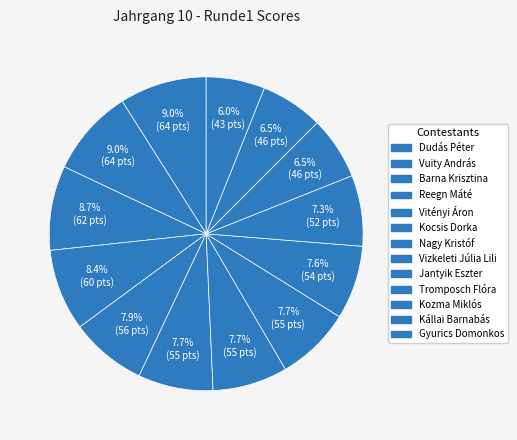

Rank the categories by value from lowest to highest.

Gyurics Domonkos, Kozma Miklós, Kállai Barnabás, Tromposch Flóra, Jantyik Eszter, Kocsis Dorka, Nagy Kristóf, Vizkeleti Júlia Lili, Vitényi Áron, Reegn Máté, Barna Krisztina, Dudás Péter, Vuity András